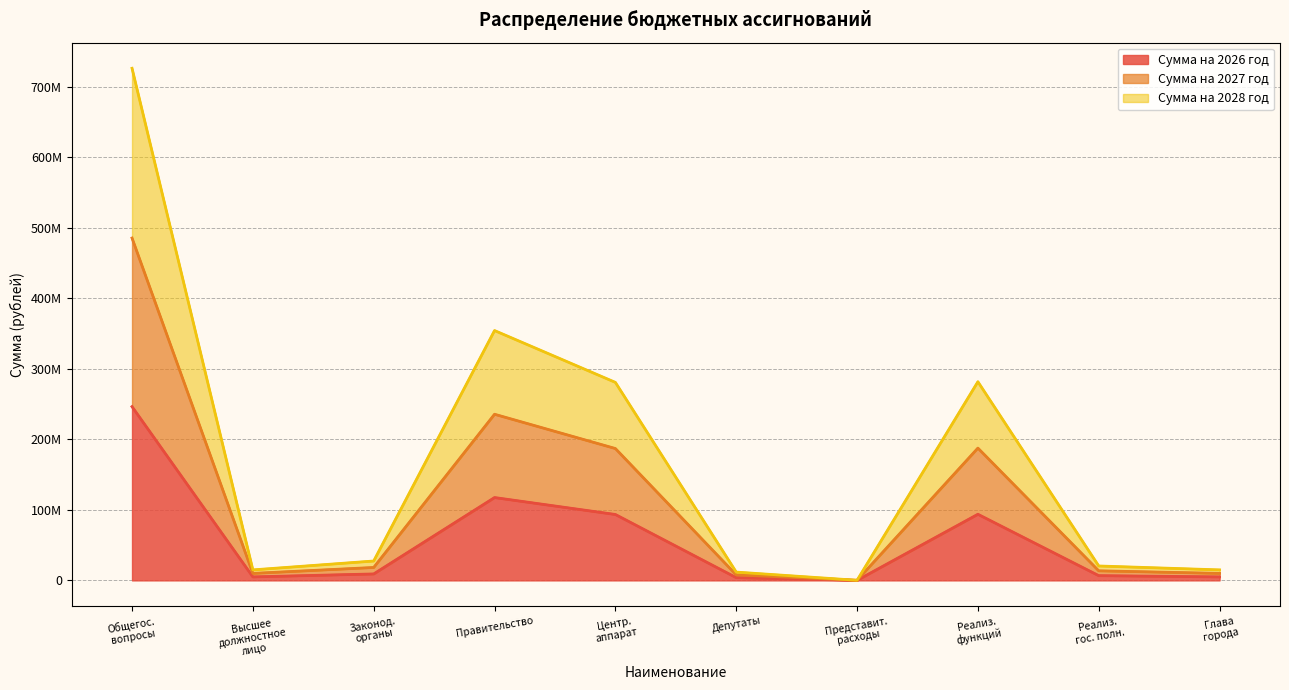

Does the chart have visible grid lines?

Yes